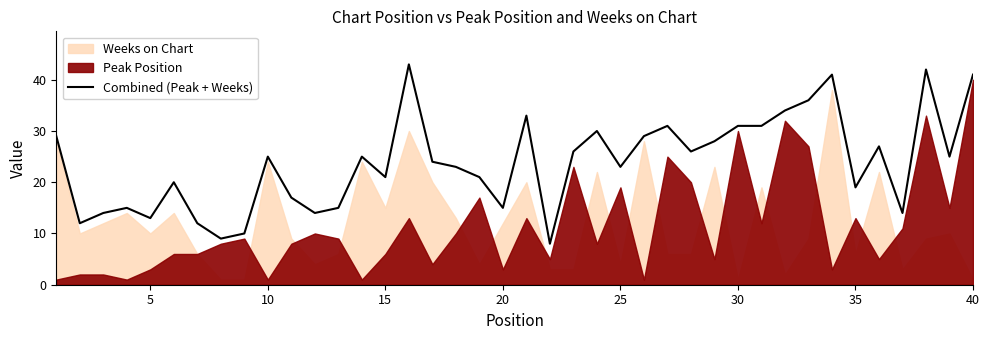

True or false: Combined (Peak + Weeks) has a value of 36 at 25.

False